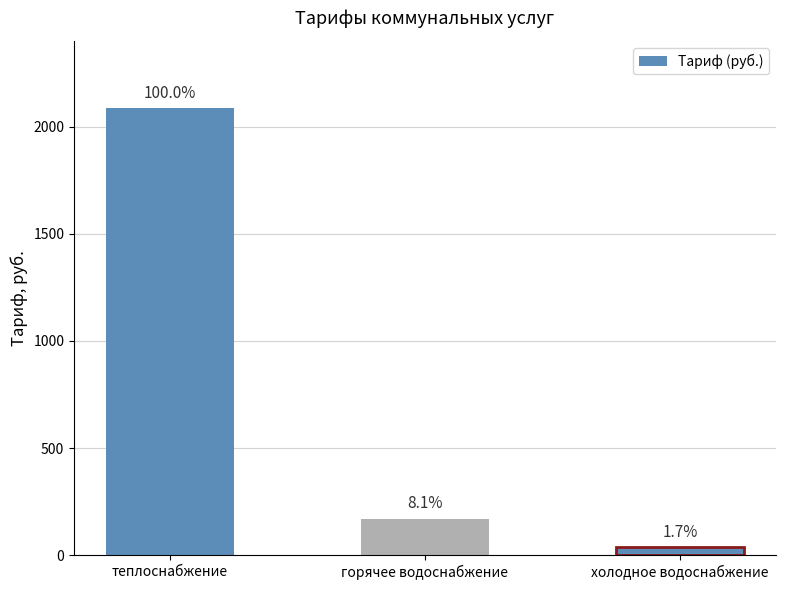

Does the chart contain any negative values?

No